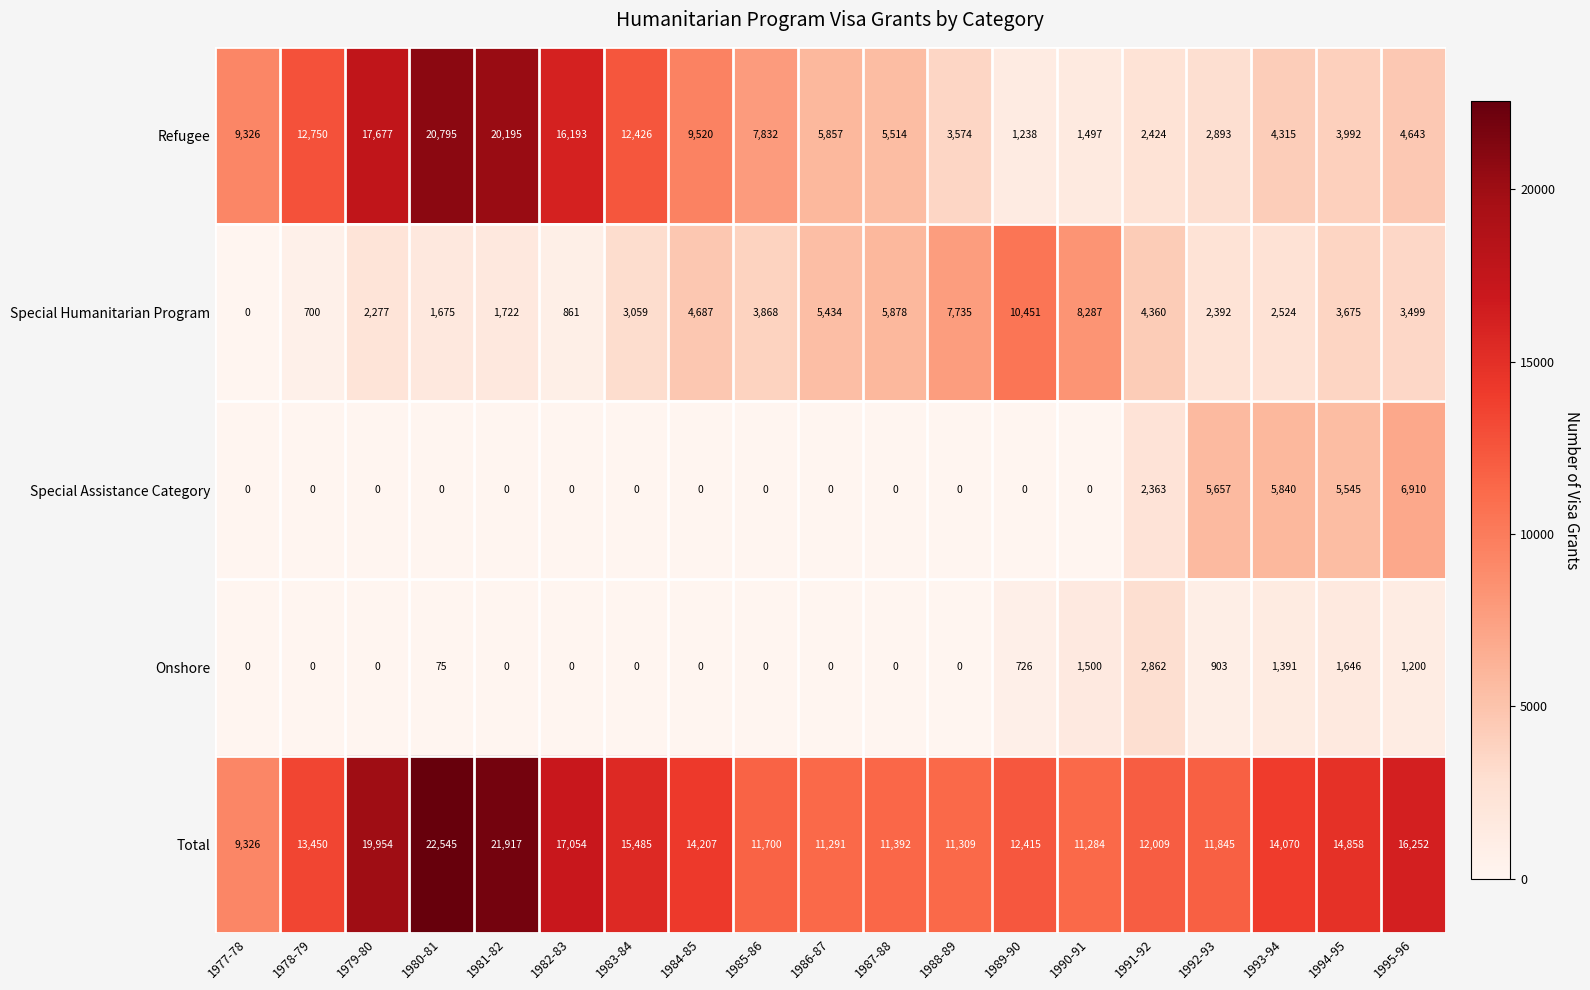

Read the Onshore value at 1994-95.

1646